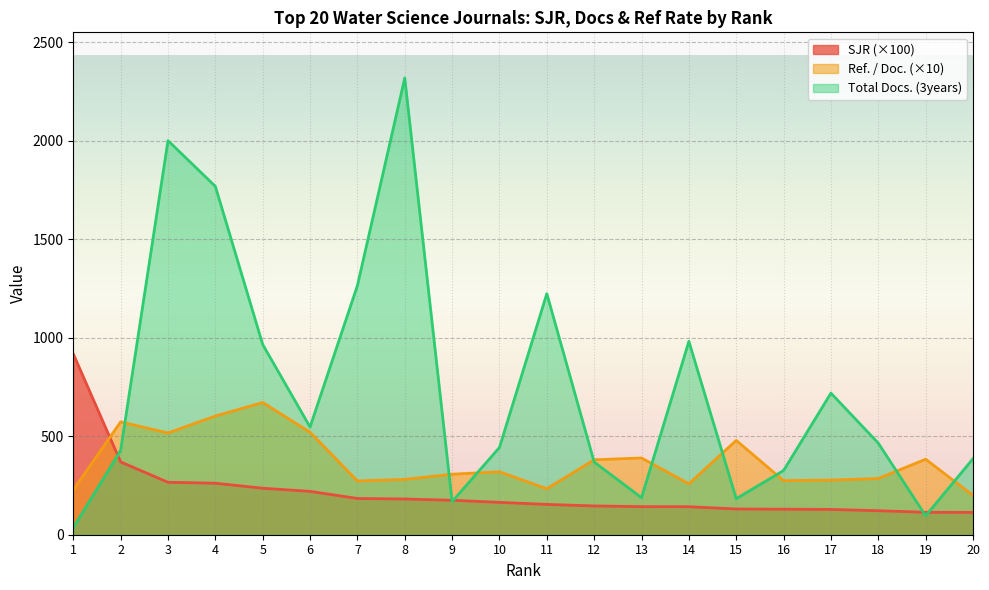

Count the number of data series in this chart.

3